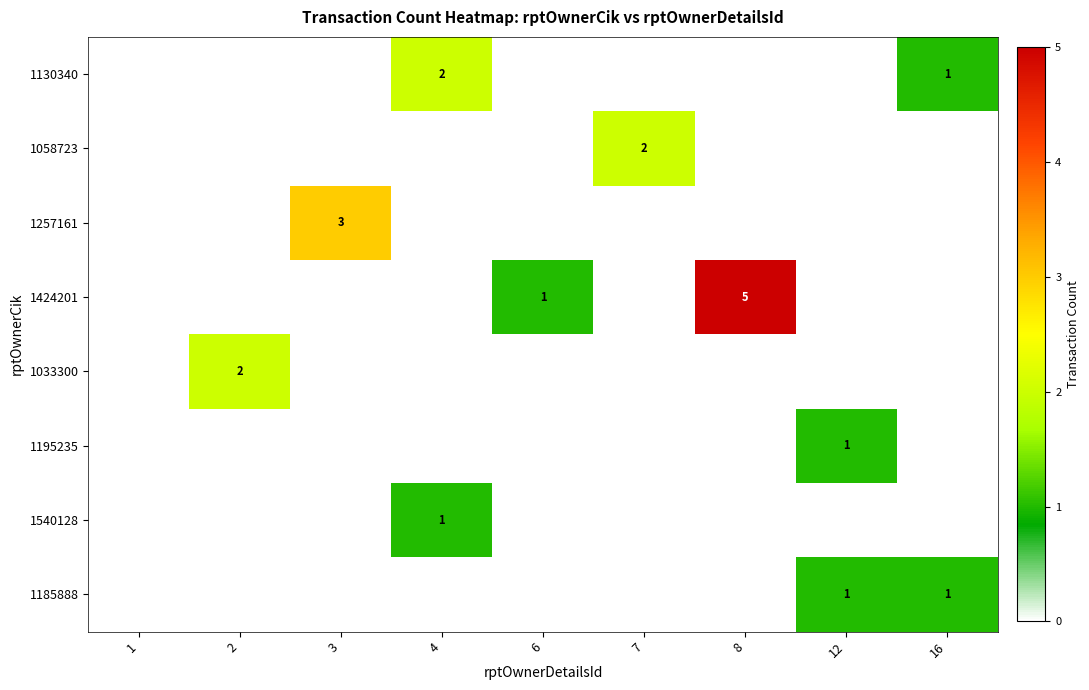

What is the difference between the maximum and minimum values in the 1185888 series?

1